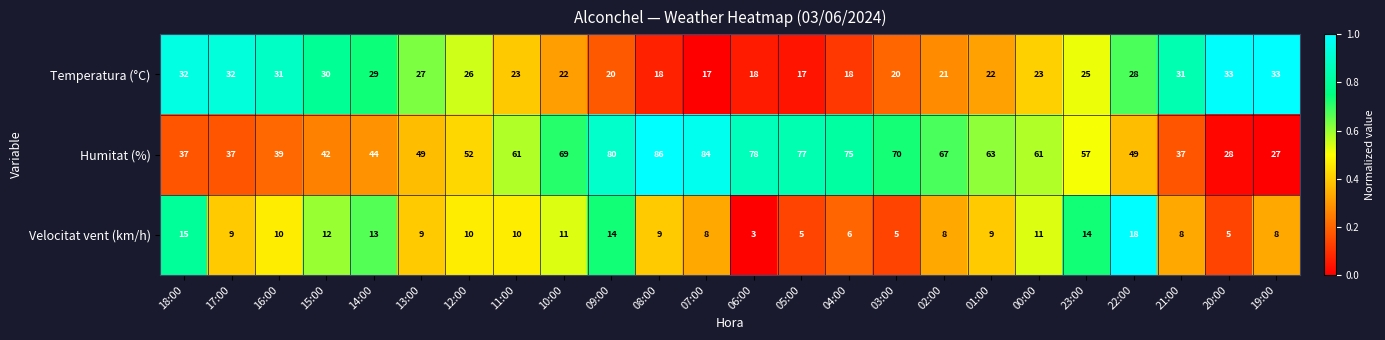

Read the Humitat (%) value at 18:00, to the nearest 5.

35